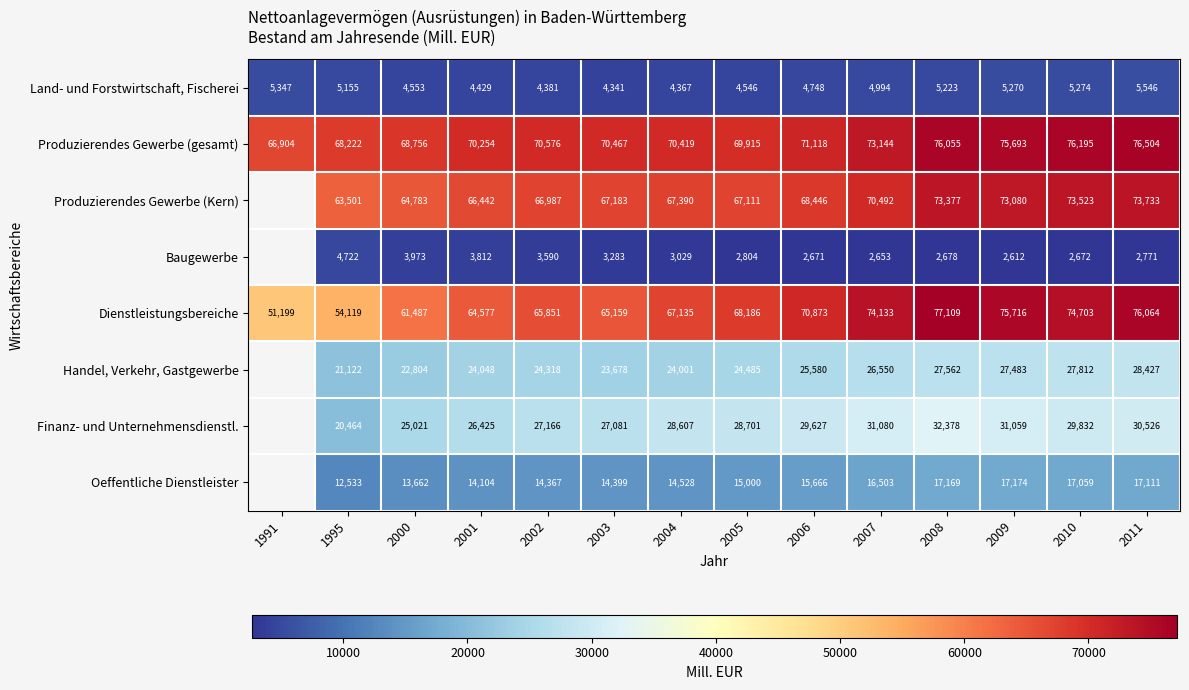

At how many categories does at least one series exceed 49126?

14